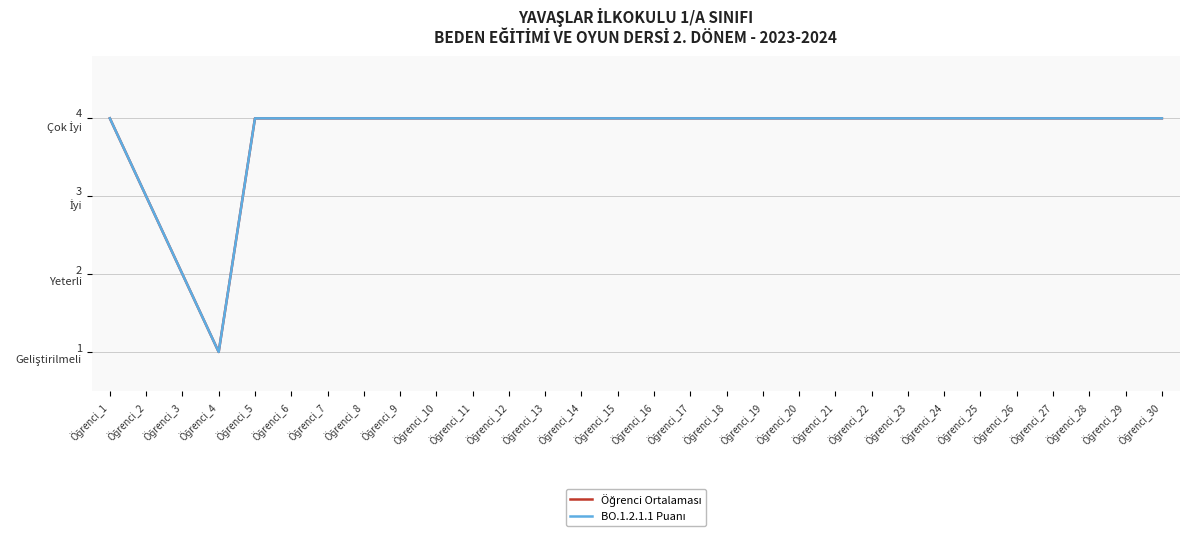

How many Öğrenci Ortalaması values are between 4 and 5?

27